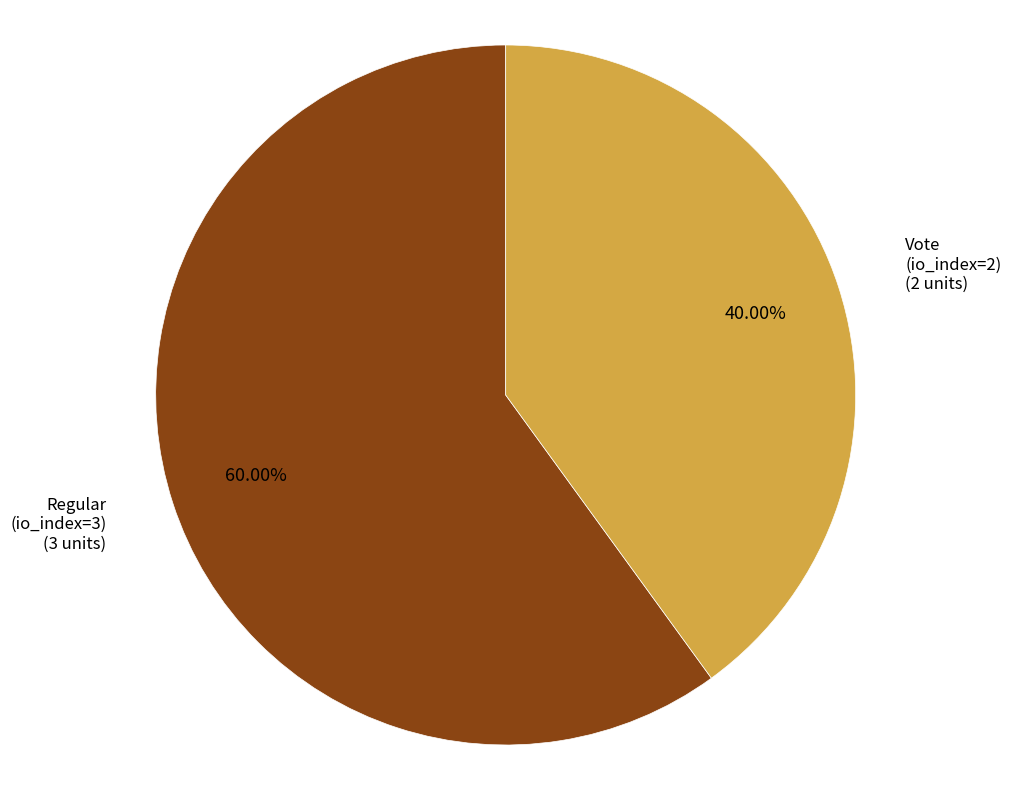

Is there any slice that represents more than half of the pie?

Yes